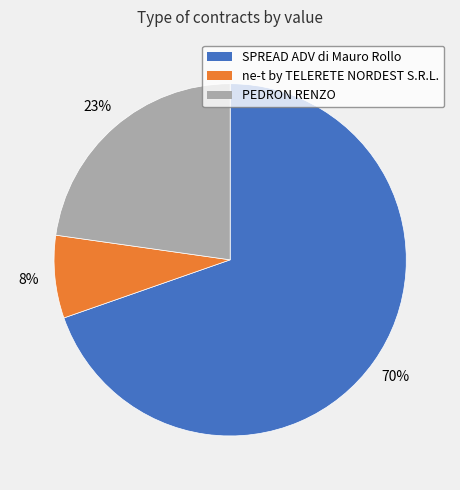

Is there a majority slice in this chart?

Yes